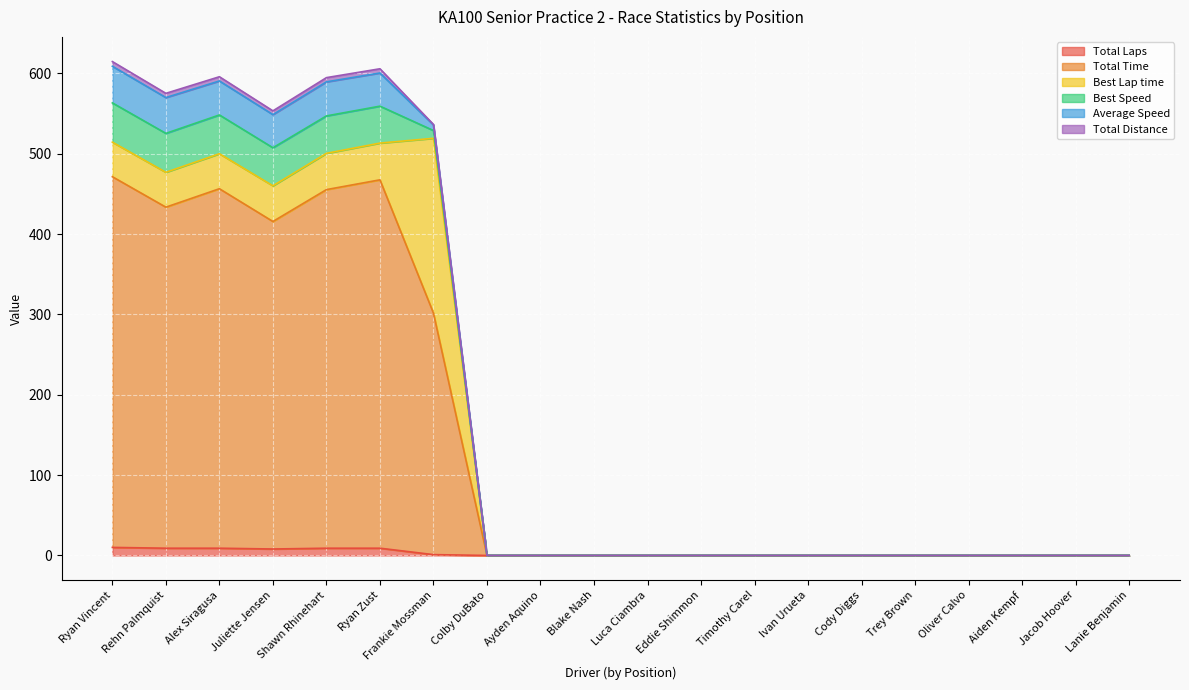

True or false: Best Lap time and Total Time cross at least once.

False